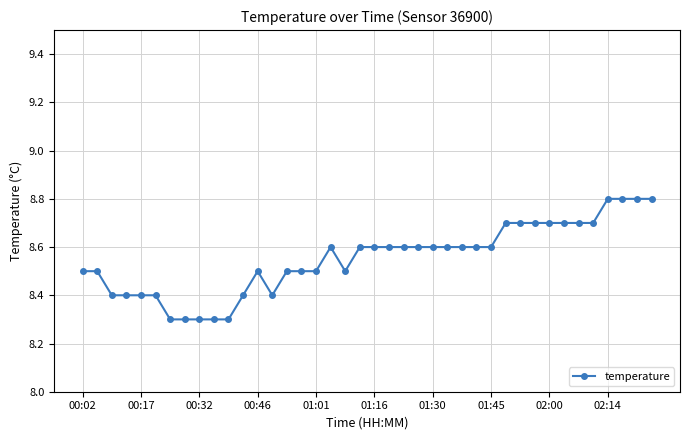

Reading left to right, what are all the values shown in this chart?

8.5	8.5	8.4	8.4	8.4	8.4	8.3	8.3	8.3	8.3	8.3	8.4	8.5	8.4	8.5	8.5	8.5	8.6	8.5	8.6	8.6	8.6	8.6	8.6	8.6	8.6	8.6	8.6	8.6	8.7	8.7	8.7	8.7	8.7	8.7	8.7	8.8	8.8	8.8	8.8